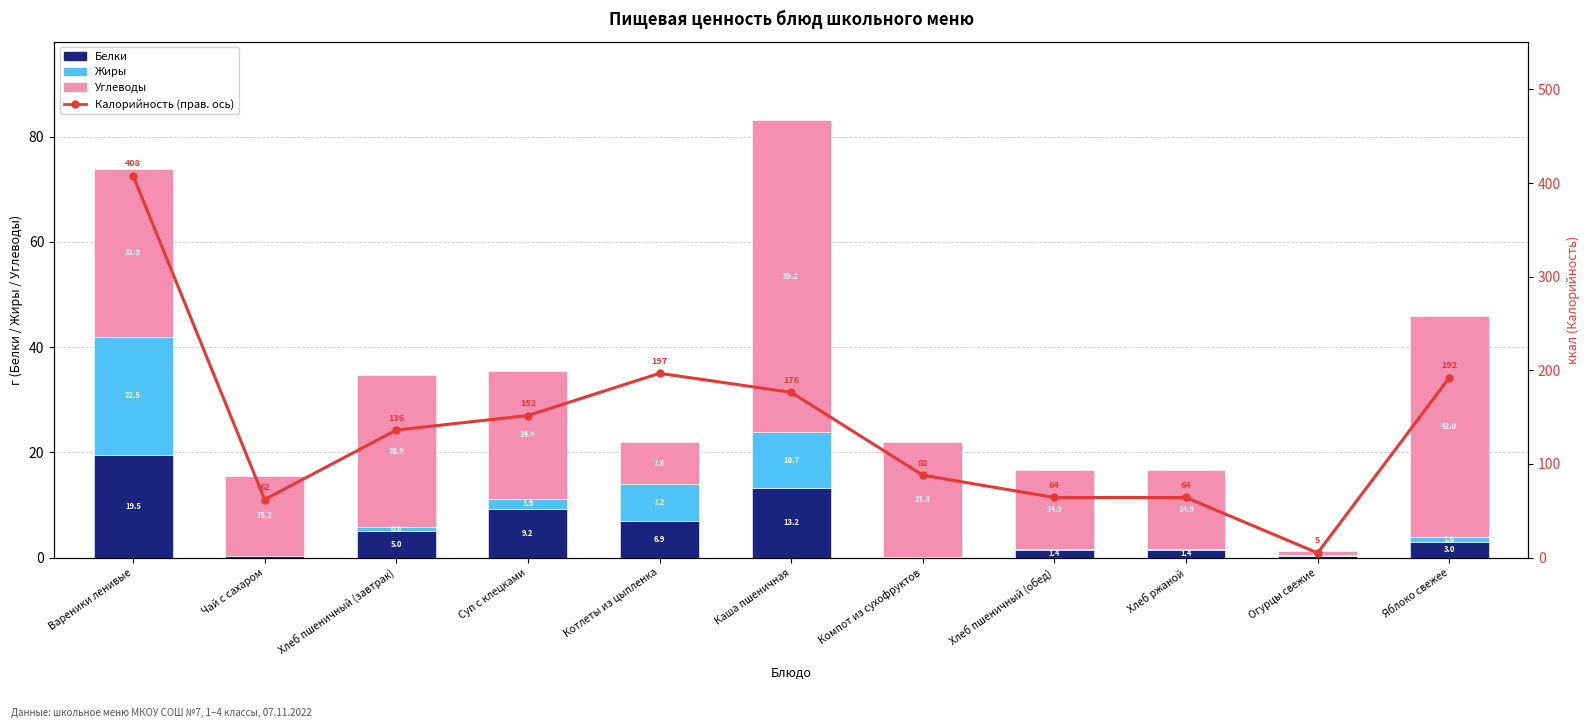

Where does the Белки series first go above 3?

Вареники ленивые